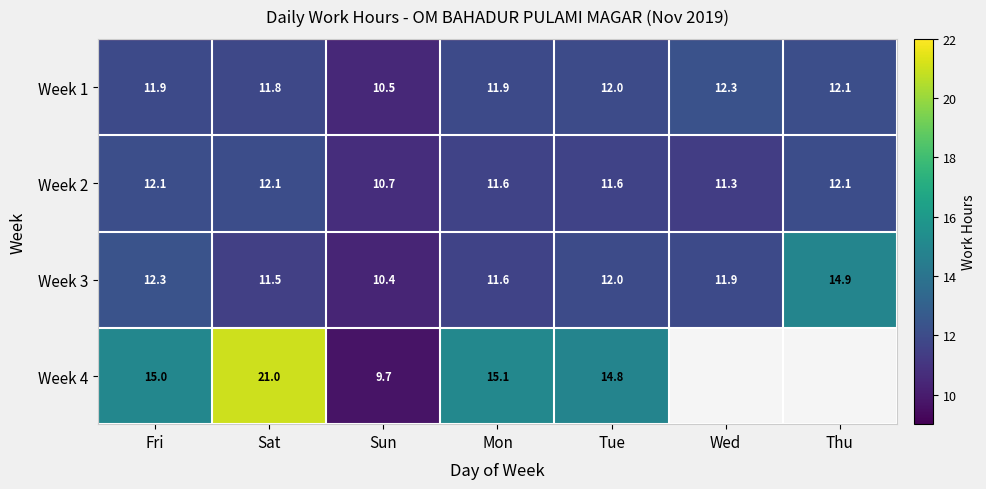

What is the difference between the maximum and second lowest values in the Week 2 series?

0.8